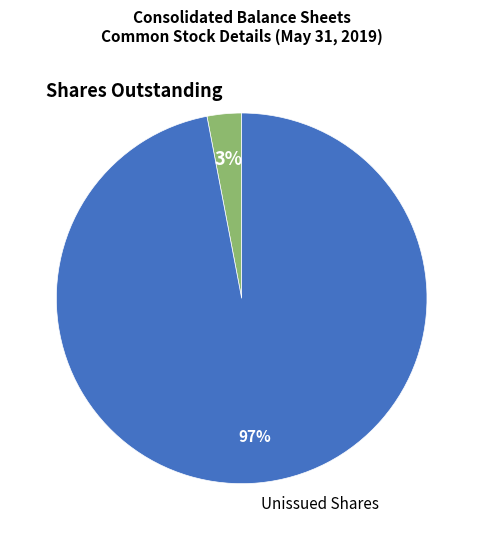

To the nearest percent, what is the difference between the largest and smallest slice percentages?

94%